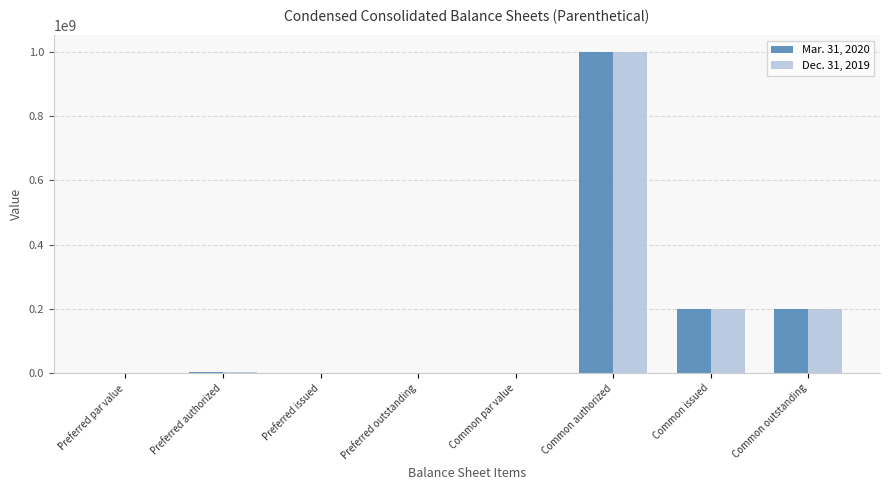

At which category is the sum across all series the highest?

Common authorized